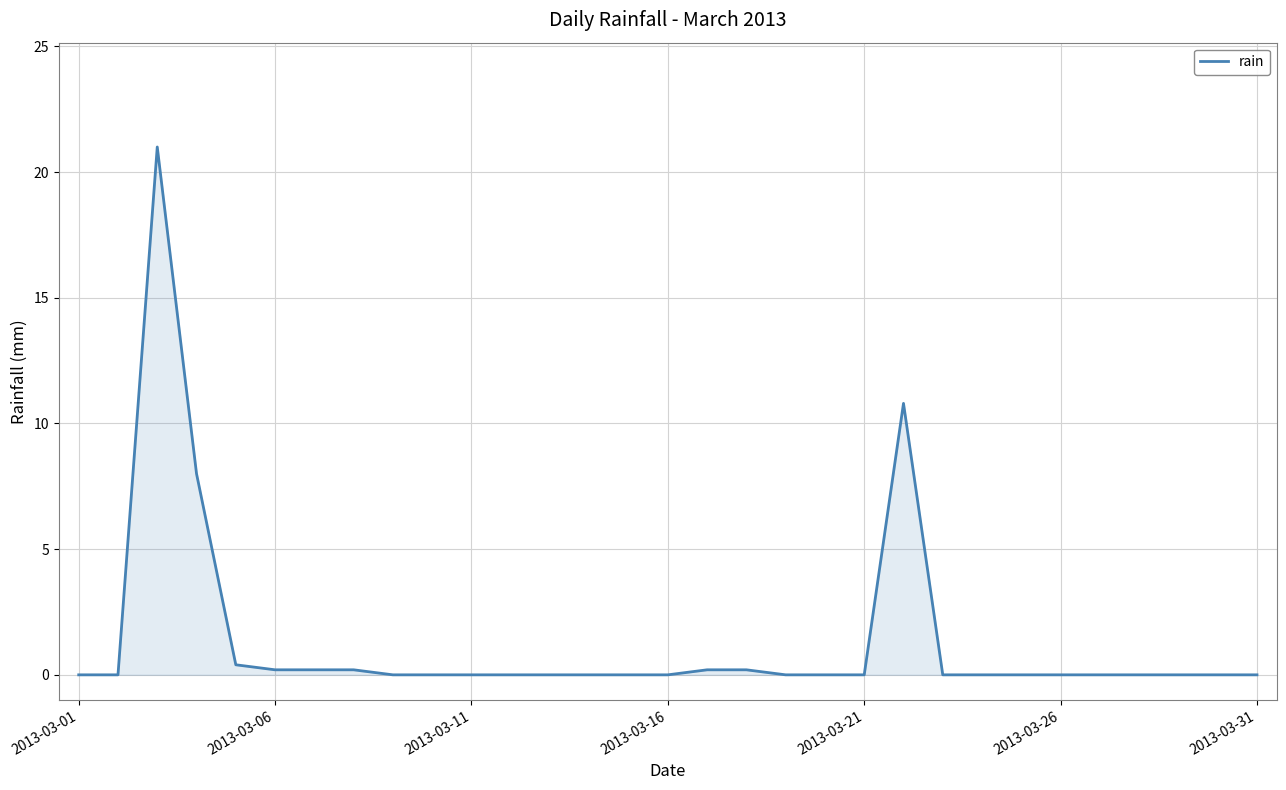

What is the difference between the maximum and minimum values?

21.0